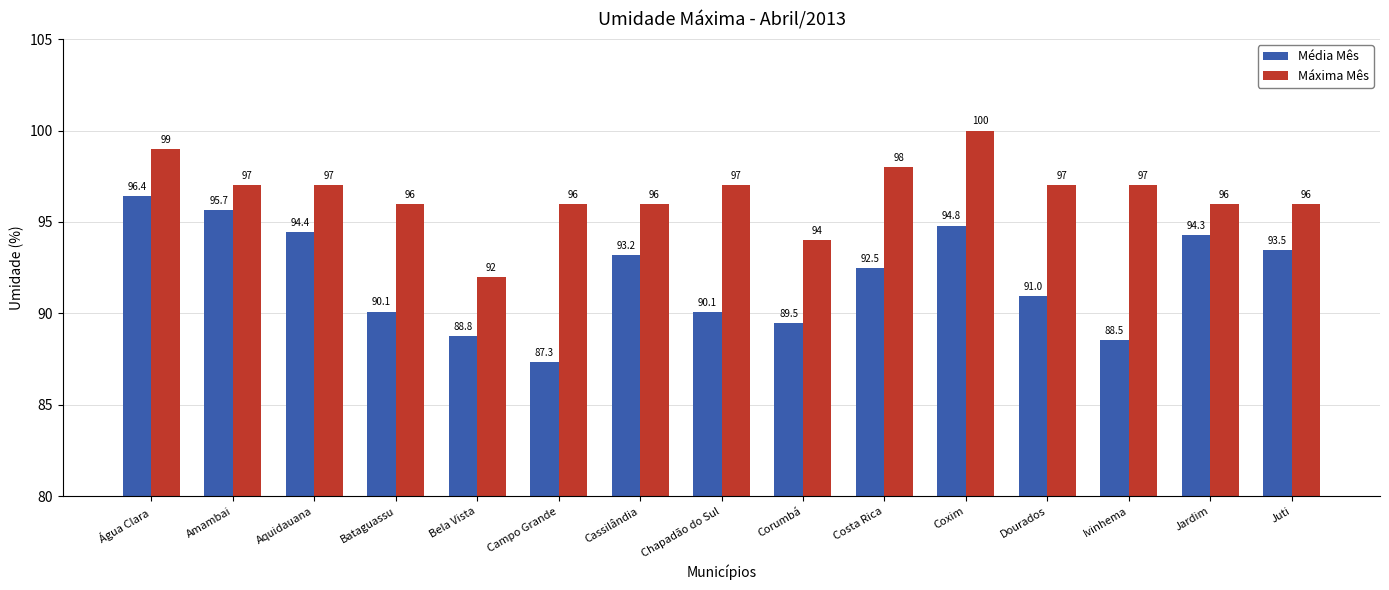

How many categories are shown in the chart?

15